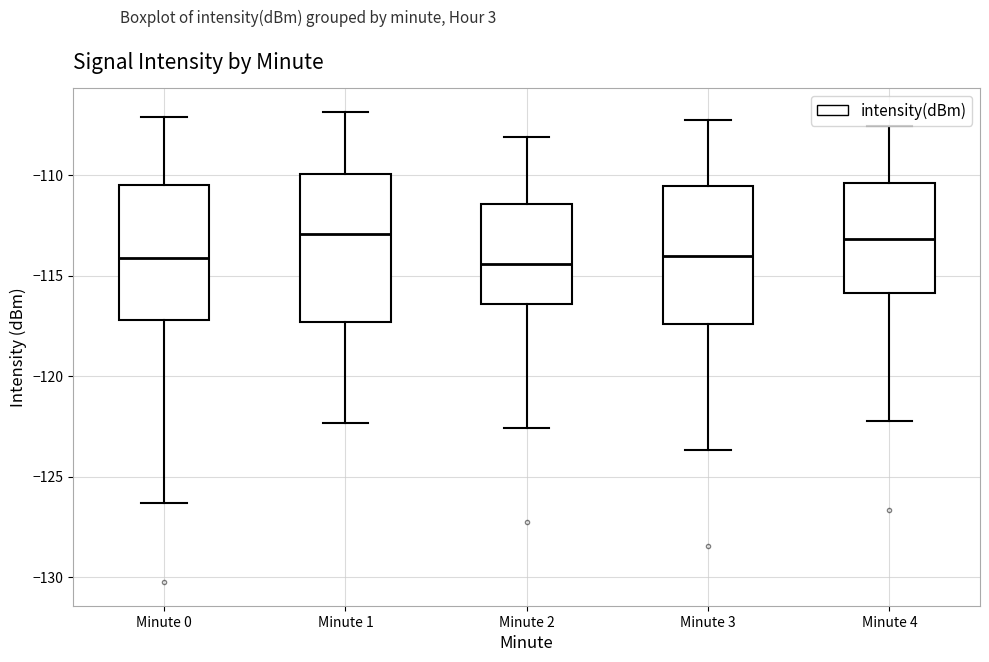

Where does the upper whisker of the box for Minute 4 end on the y-axis? The values are not printed on the chart, so give them approximately, as read against the axis.

-107.5